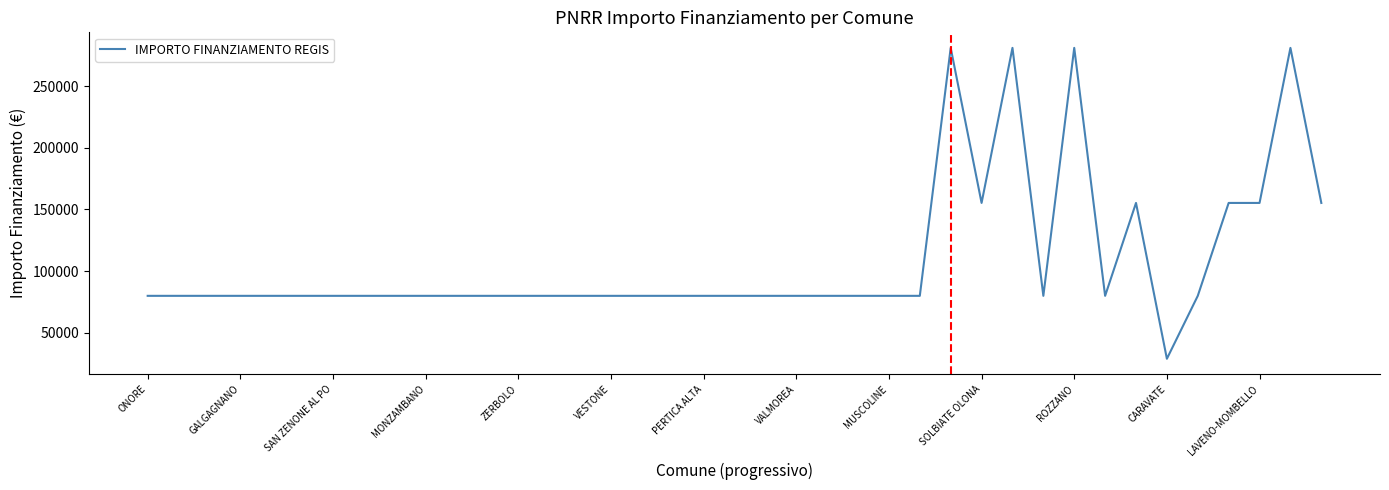

What is the maximum value shown in the chart?

280932